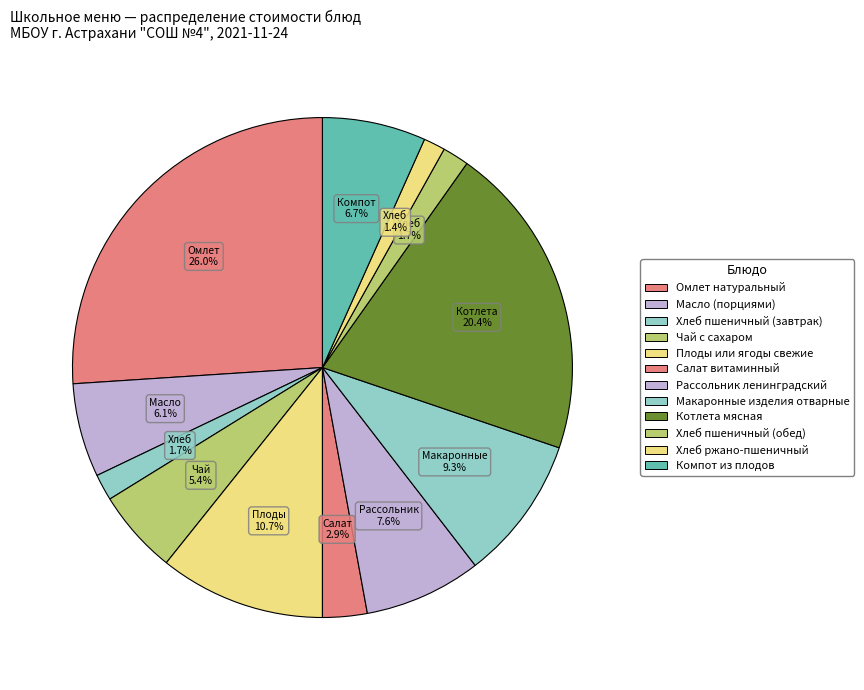

Which slice is the largest?

Омлет натуральный